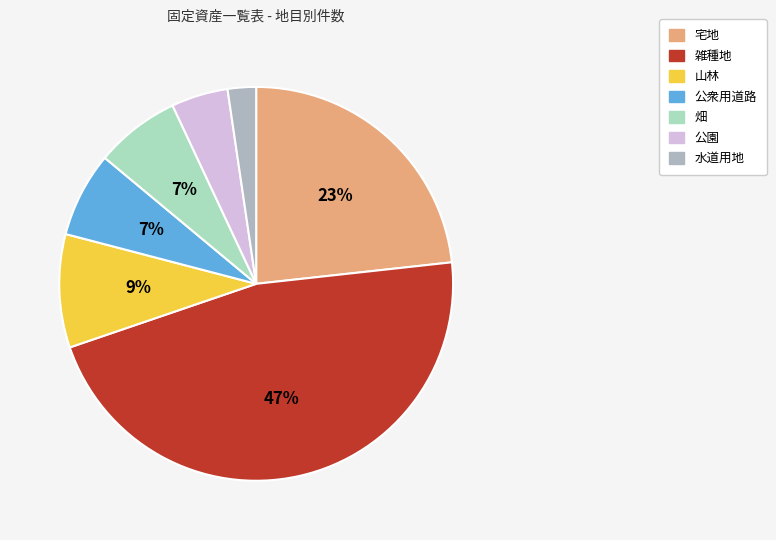

Is 公衆用道路 the majority of the pie?

No